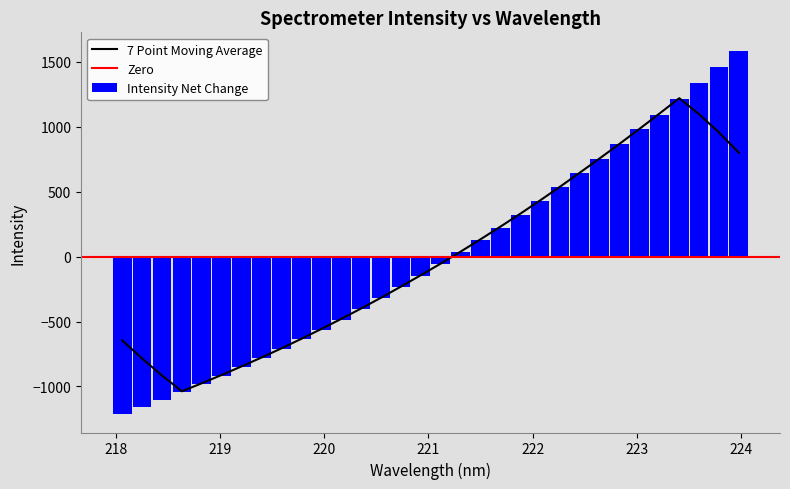

What is the minimum value for Intensity Net Change?

-1214.4